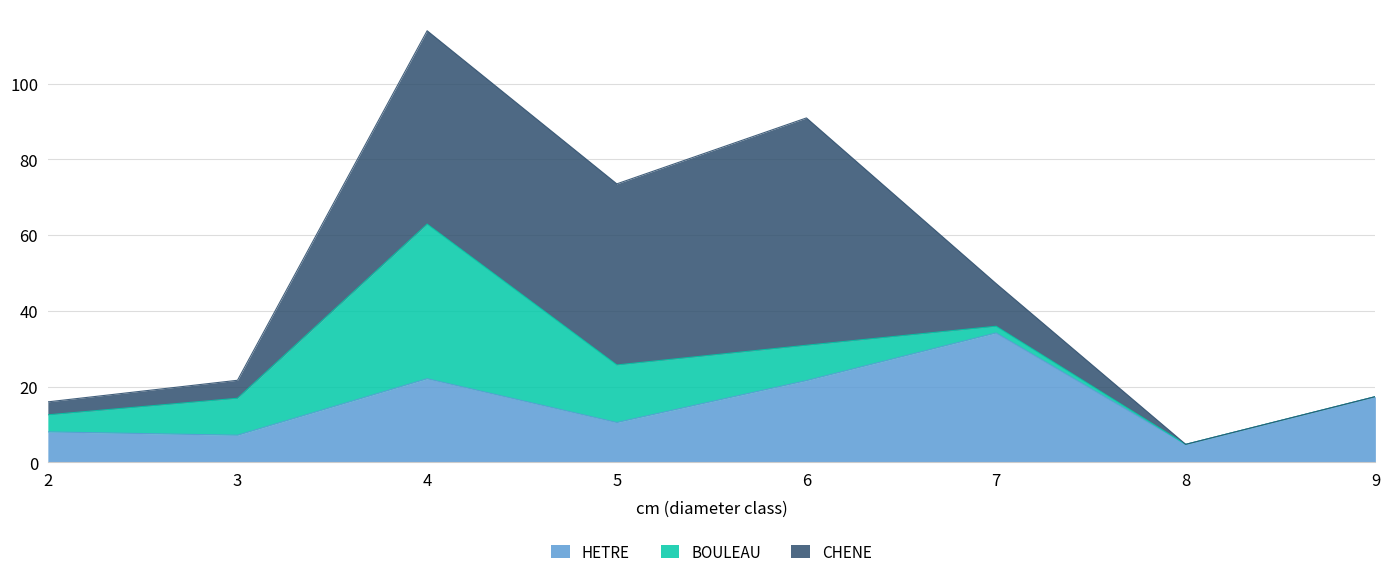

Rank the series by their maximum value, from lowest to highest.

HETRE, BOULEAU, CHENE